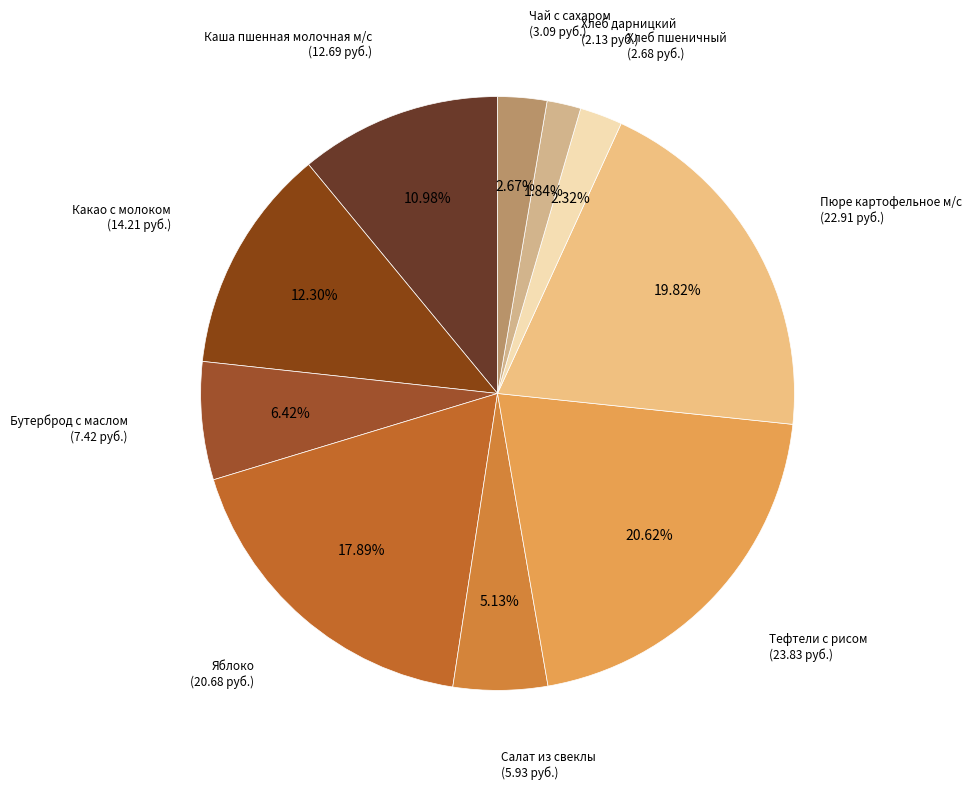

Count the number of slices in the pie.

10